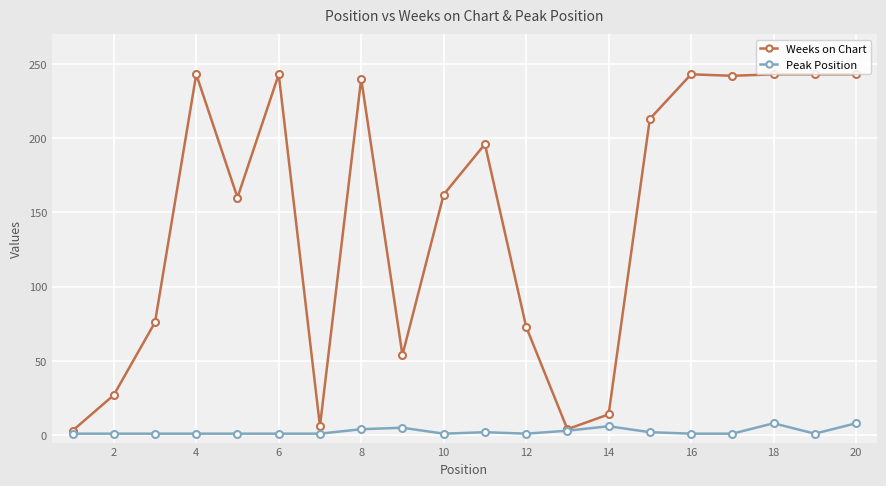

True or false: Peak Position has more than 1 points higher than both neighbors.

True